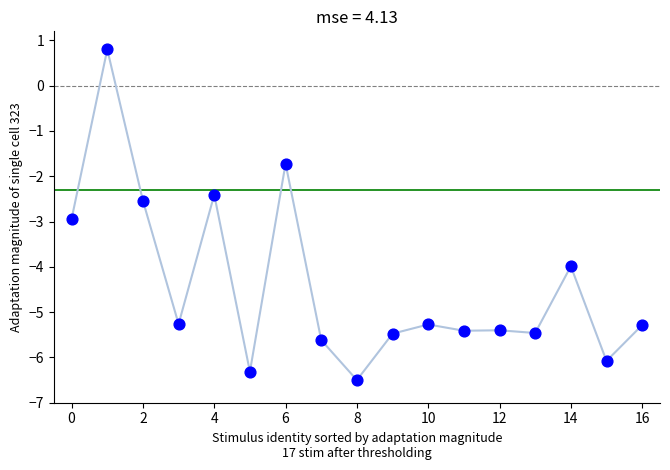

What Y value in the scatter plot is closest to -2?

-1.7